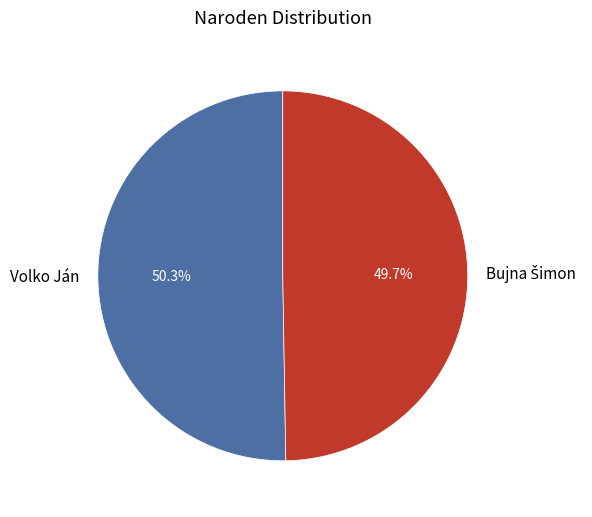

How much of the chart is everything except Volko Ján?

49.7%